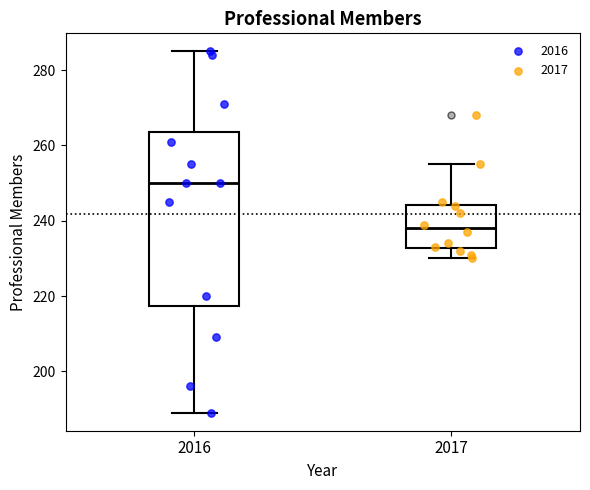

Reading left to right, transcribe this box plot: for each box, give where its median line is, the range the box spans, and where its two whiskers end, as read against the y-axis. The values are not printed on the chart, so give them approximately, as read against the axis.

2016: median 250, box 218 to 264, whiskers 190 to 286
2017: median 238, box 232 to 244, whiskers 230 to 256